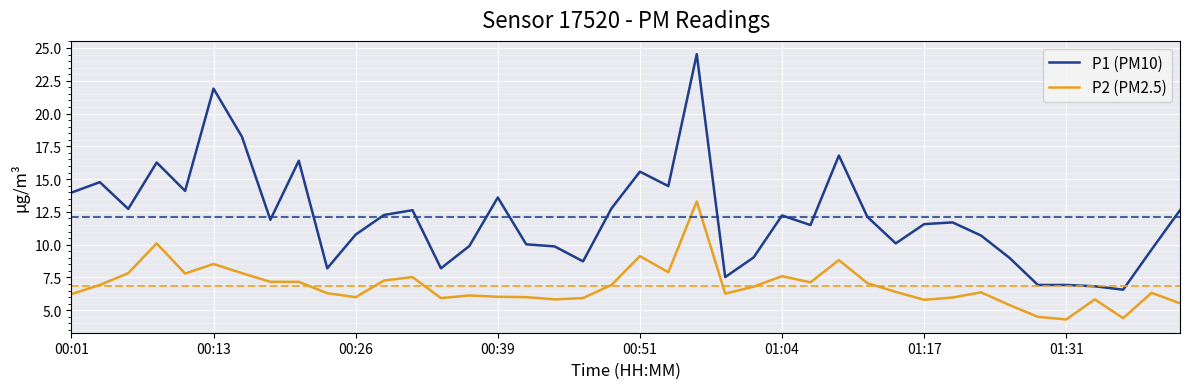

At how many categories does at least one series exceed 8?

35